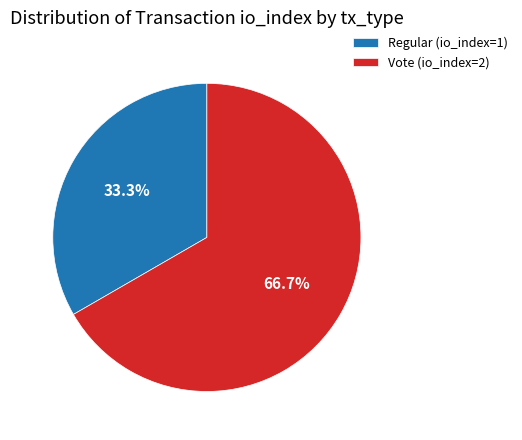

True or false: Vote (io_index=2) accounts for 67% of the total.

True